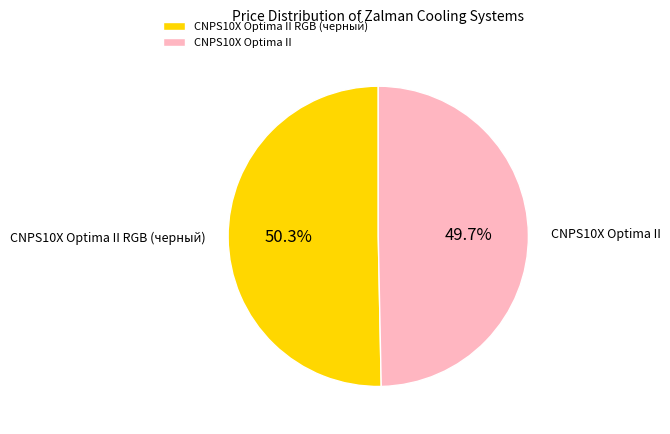

What percentage is NOT represented by CNPS10X Optima II?

50.3%